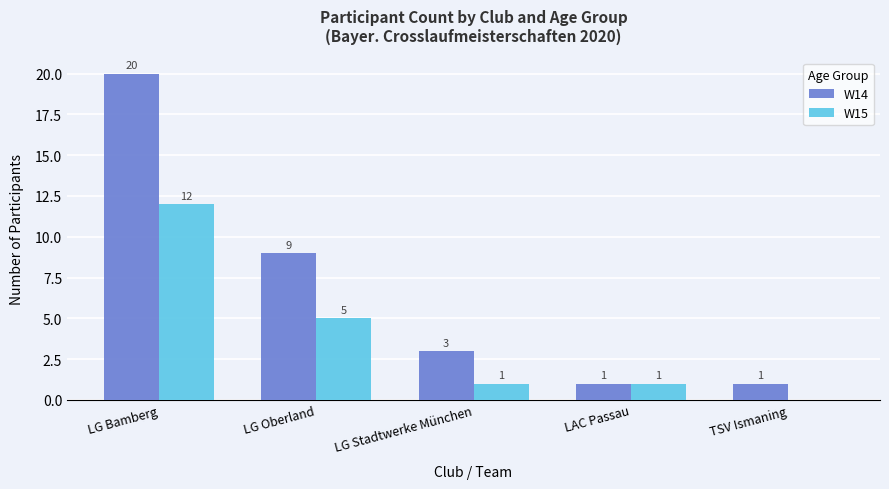

What is the total value across all series at LG Stadtwerke München?

4